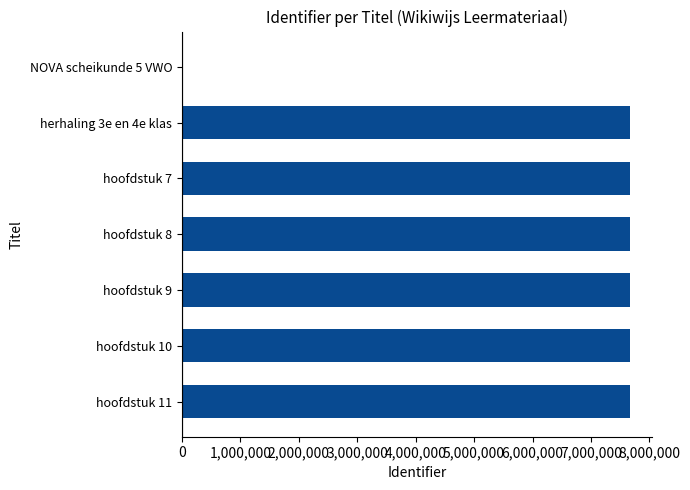

The value at hoofdstuk 7 is 7661039. True or false?

True